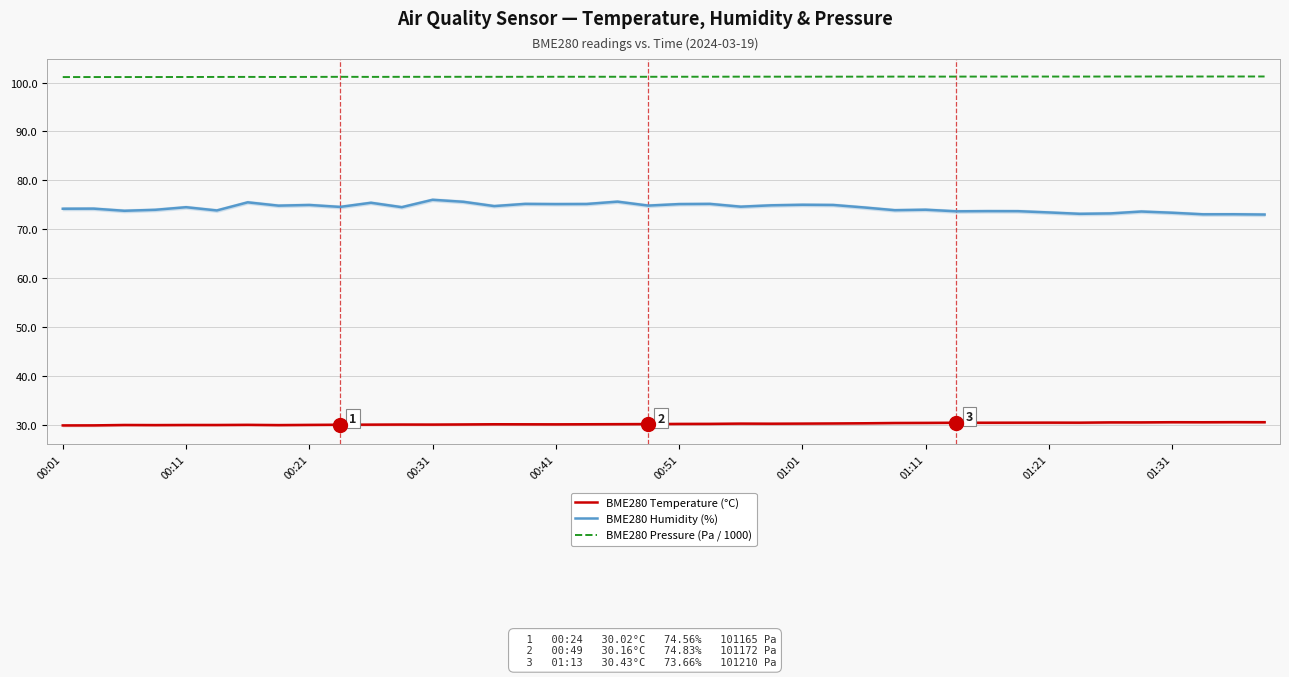

Which series has the widest spread of values?

BME280 Humidity (%)